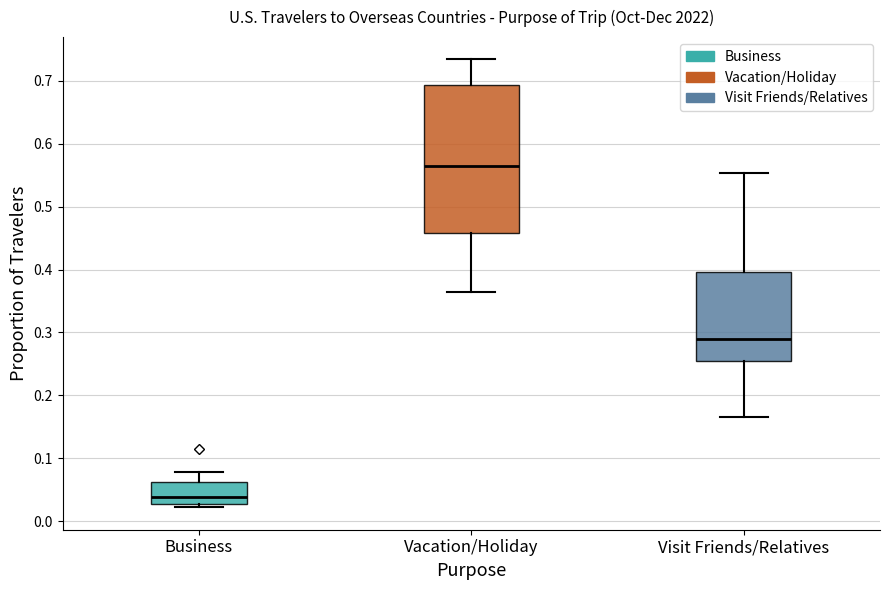

Reading left to right, transcribe this box plot: for each box, give where its median line is, the range the box spans, and where its two whiskers end, as read against the y-axis. The values are not printed on the chart, so give them approximately, as read against the axis.

Business: median 0.04, box 0.03 to 0.06, whiskers 0.02 to 0.08
Vacation/Holiday: median 0.56, box 0.46 to 0.69, whiskers 0.37 to 0.73
Visit Friends/Relatives: median 0.29, box 0.25 to 0.40, whiskers 0.17 to 0.55